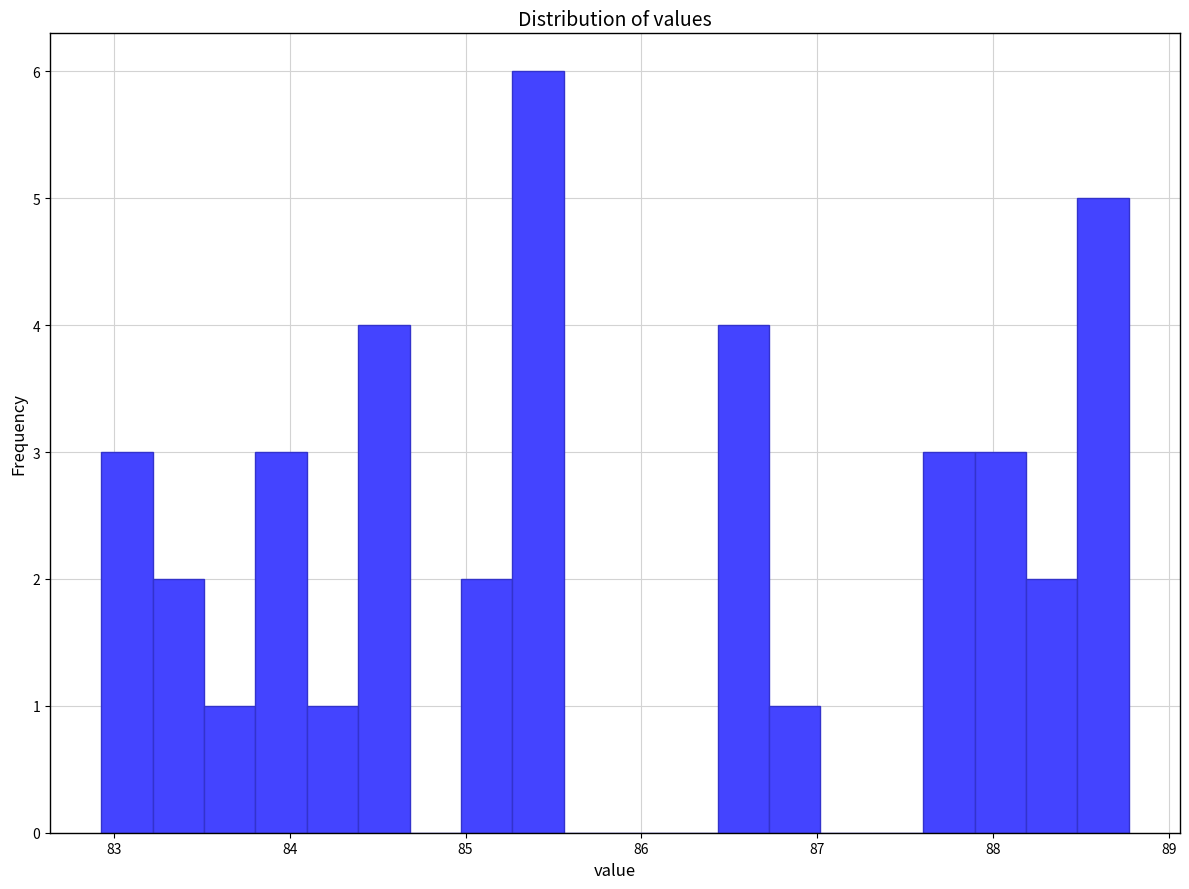

Read against the x-axis, roughly where is the centre of the tallest bar?

85.4